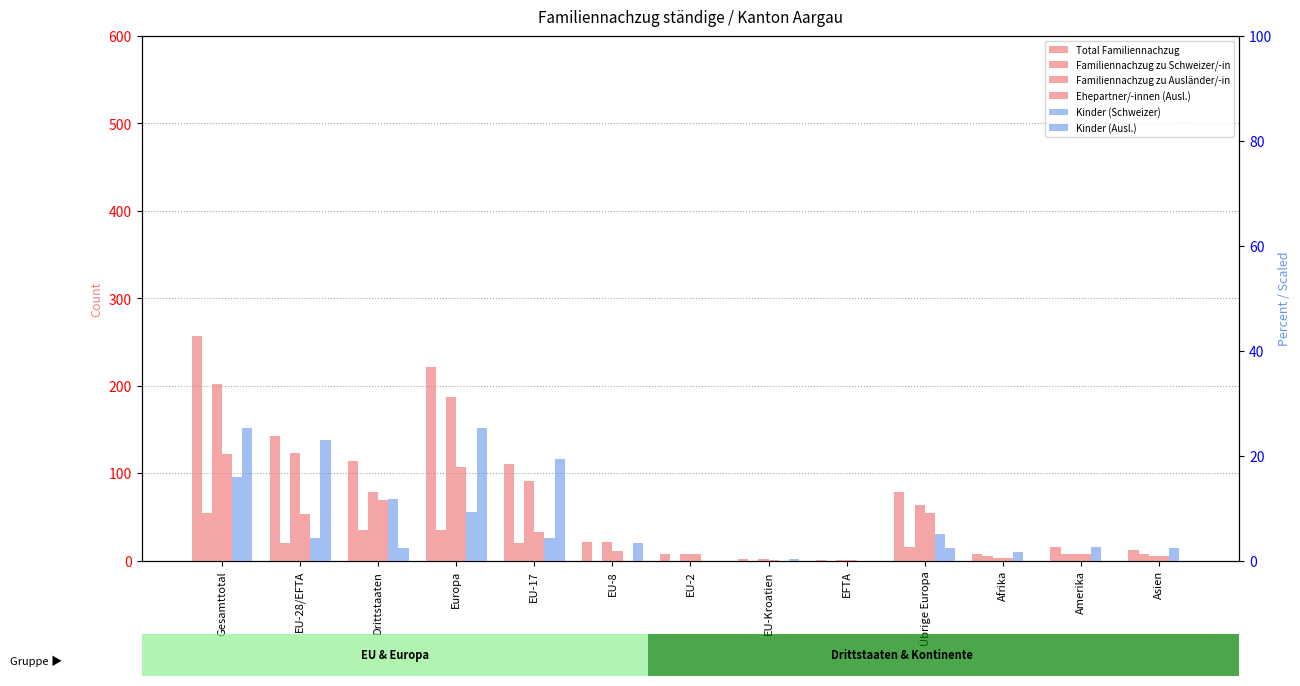

Reading left to right, what are all the values shown in this chart?

Total Familiennachzug: 257.0	143.0	114.0	222.0	111.0	21.0	8.0	2.0	1.0	79.0	8.0	15.0	12.0
Familiennachzug zu Schweizer/-in: 55.0	20.0	35.0	35.0	20.0	0.0	0.0	0.0	0.0	15.0	5.0	8.0	7.0
Familiennachzug zu Ausländer/-in: 202.0	123.0	79.0	187.0	91.0	21.0	8.0	2.0	1.0	64.0	3.0	7.0	5.0
Ehepartner/-innen (Ausl.): 122.0	53.0	69.0	107.0	33.0	11.0	7.0	1.0	1.0	54.0	3.0	7.0	5.0
Kinder (Schweizer): 16.0	4.3	11.7	9.3	4.3	0.0	0.0	0.0	0.0	5.0	1.7	2.7	2.3
Kinder (Ausl.): 25.3	23.0	2.3	25.3	19.3	3.3	0.0	0.3	0.0	2.3	0.0	0.0	0.0